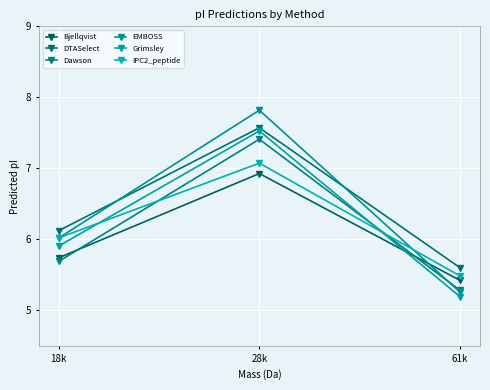

Count the number of categories in the chart.

3